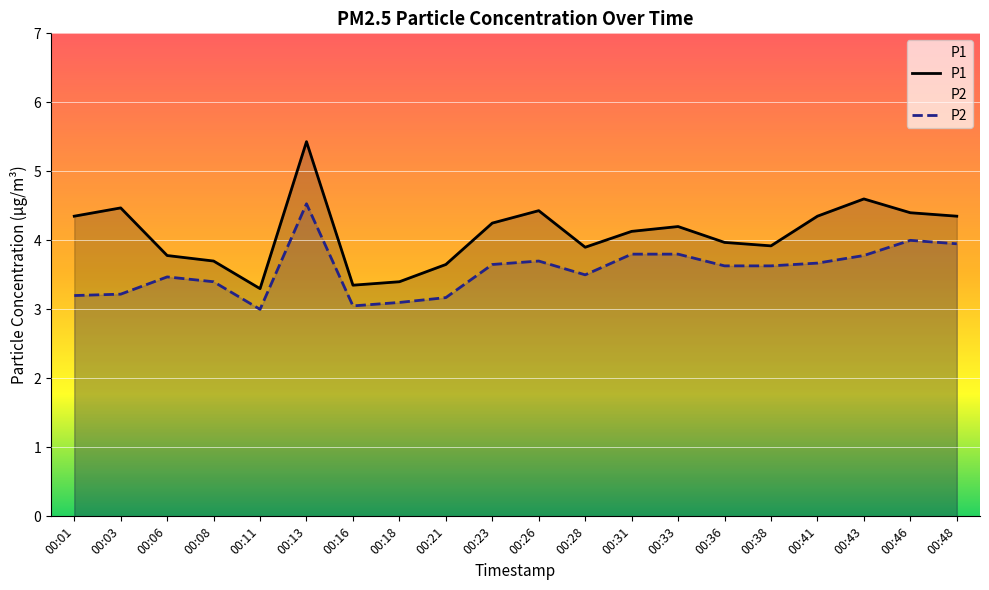

At 00:41, list the series in order from largest to smallest.

P1, P2